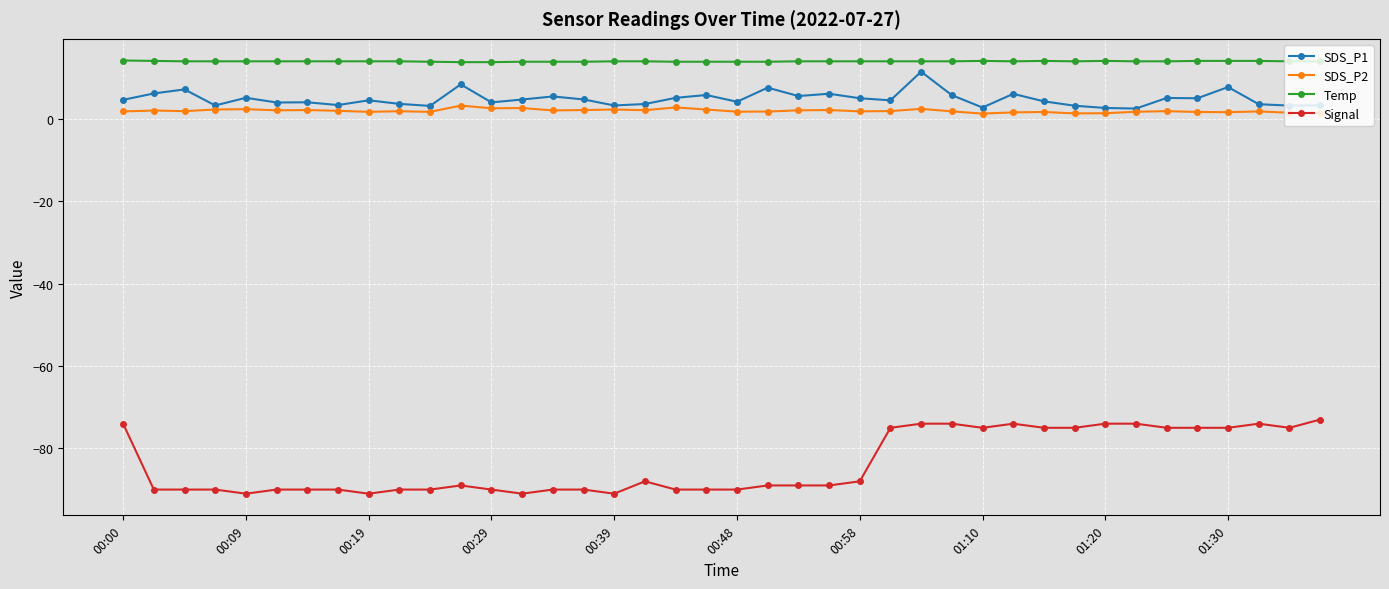

How many lines are shown in the chart?

4